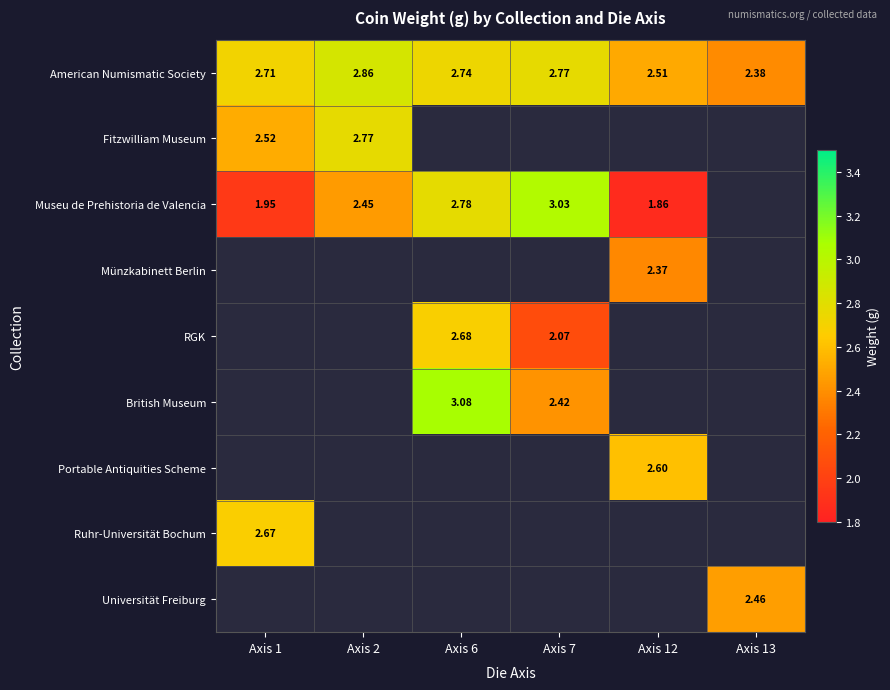

List the labels in order of Ruhr-Universität Bochum value, largest first.

Axis 1, Axis 2, Axis 6, Axis 7, Axis 12, Axis 13